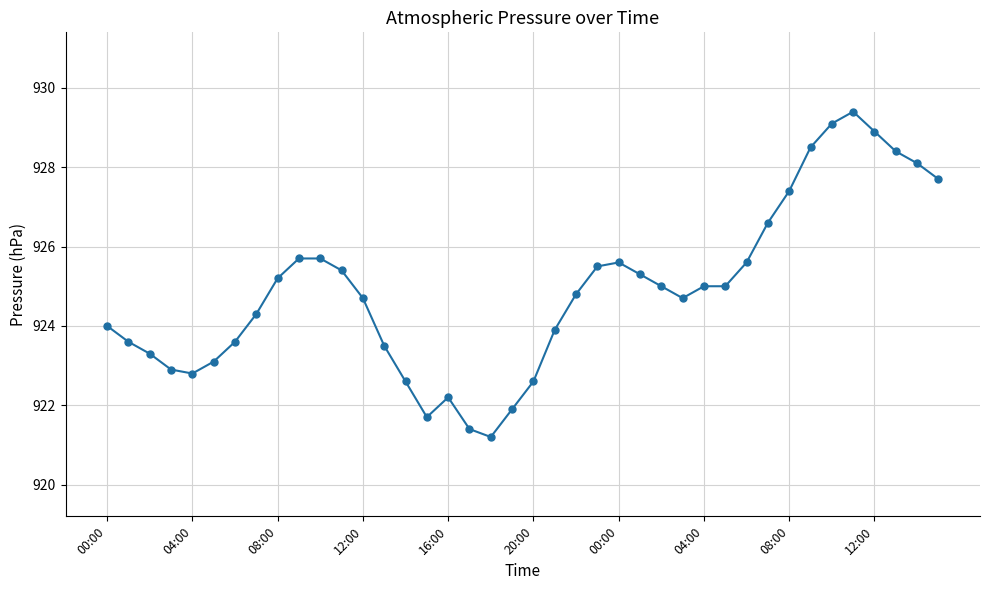

Does the chart display data point markers on the line(s)?

Yes